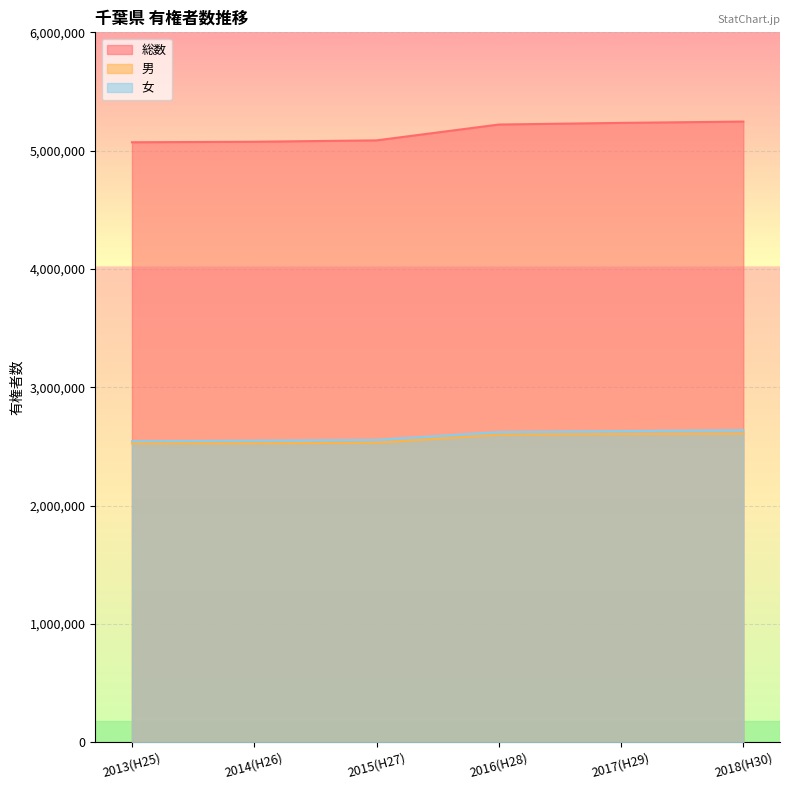

What is the minimum value shown in the chart?

2526309